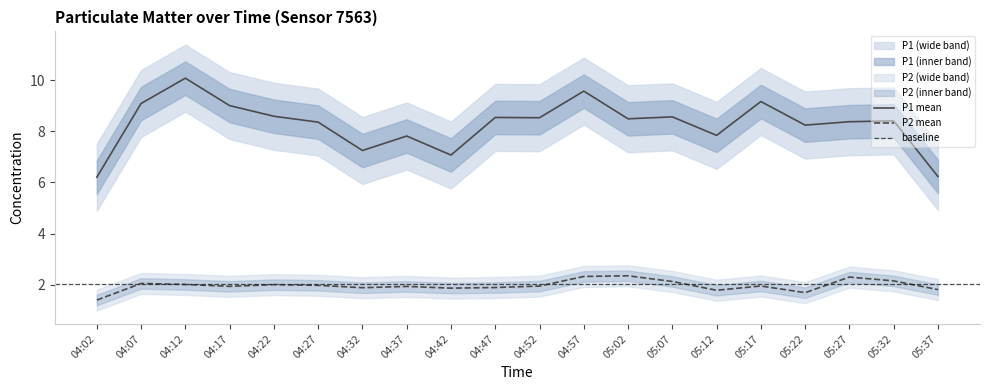

What is the lowest value of the P1 mean series?

6.2